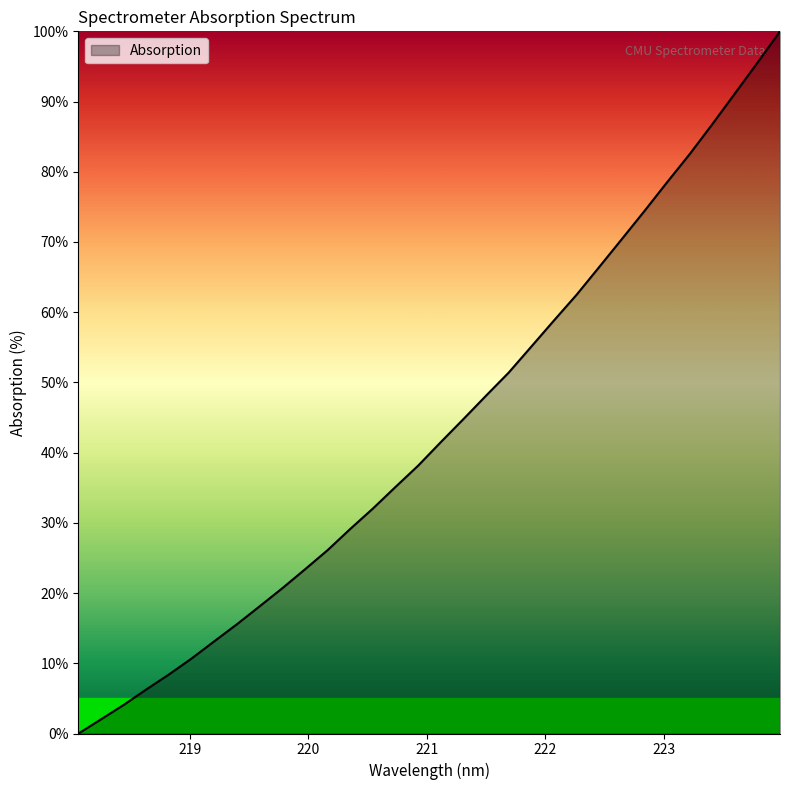

What is the difference between the maximum and minimum values?

100.0